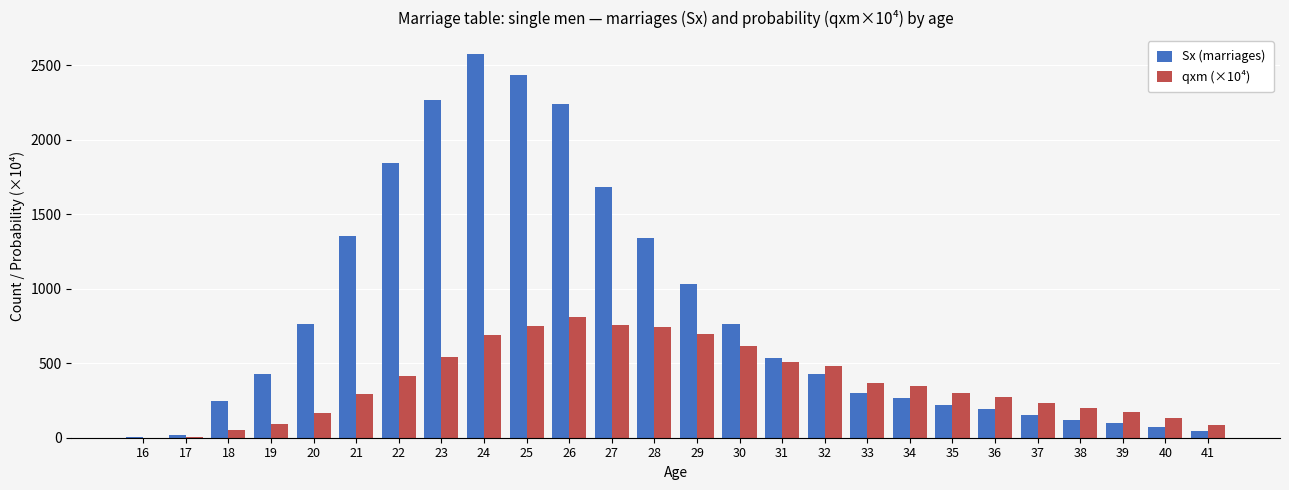

What is the sum of all Sx (marriages) values?

21419.0